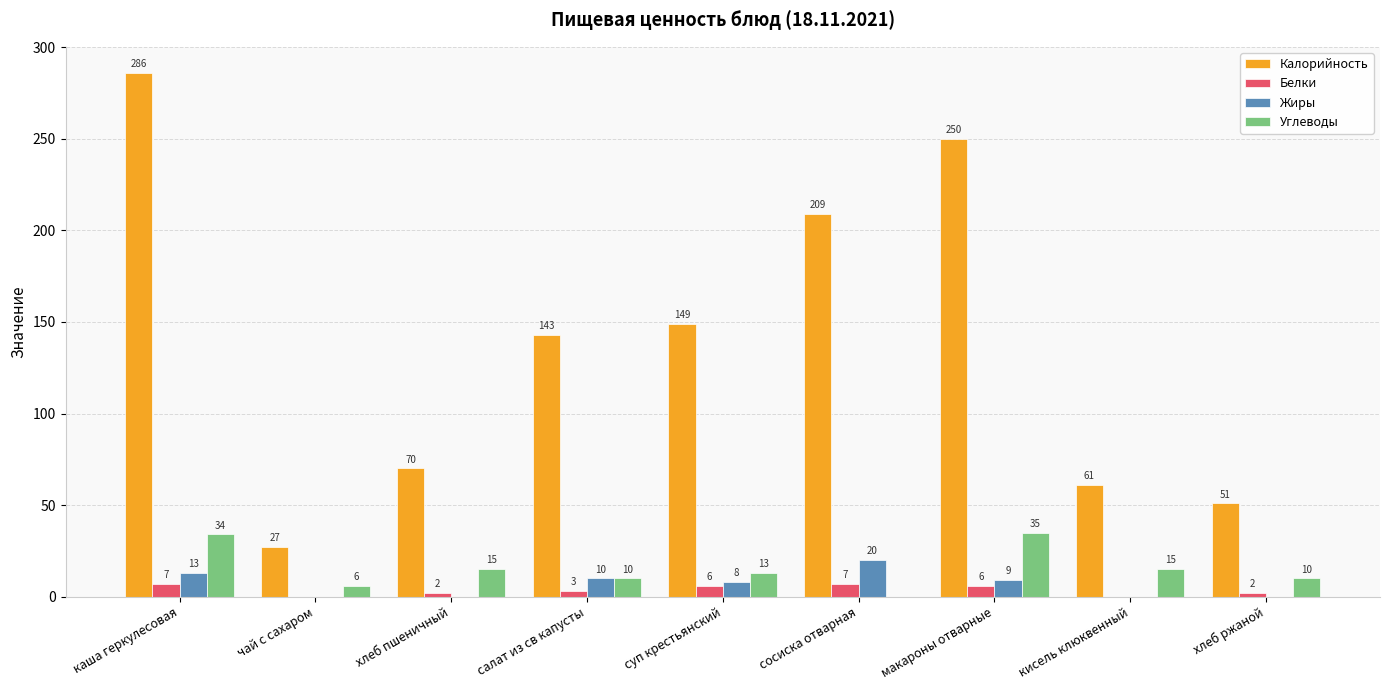

Which series has the largest total across all categories?

Калорийность